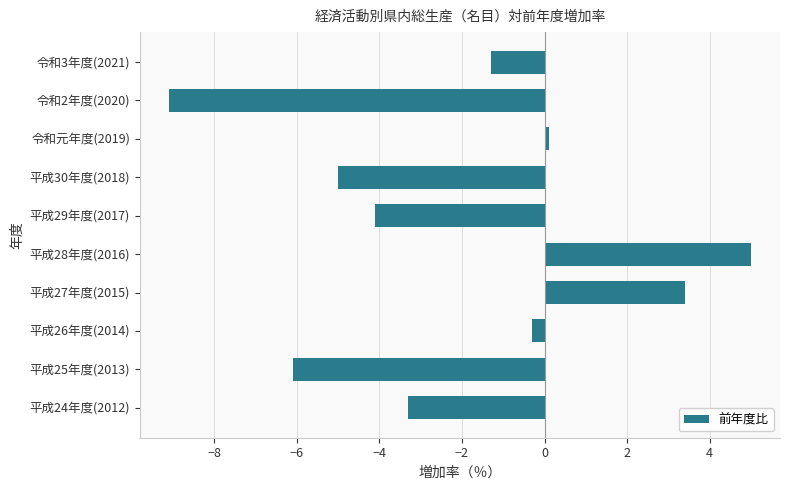

How many negative values are there?

7